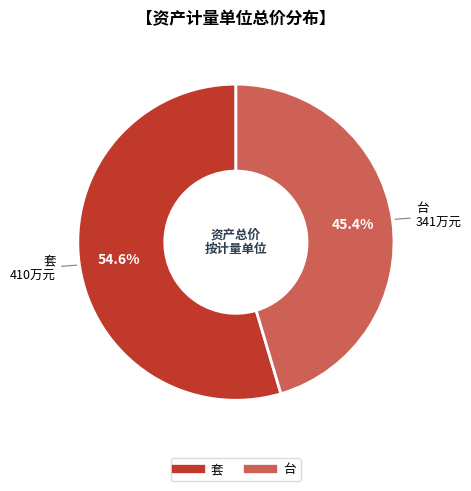

Which slice is the smallest?

台